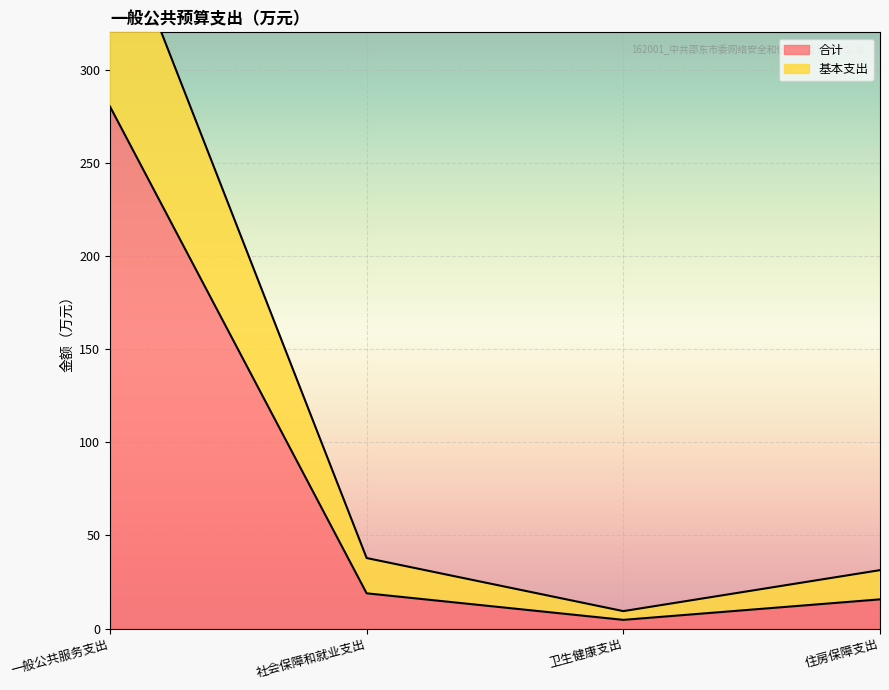

True or false: 合计 has more than 2 points higher than both neighbors.

False